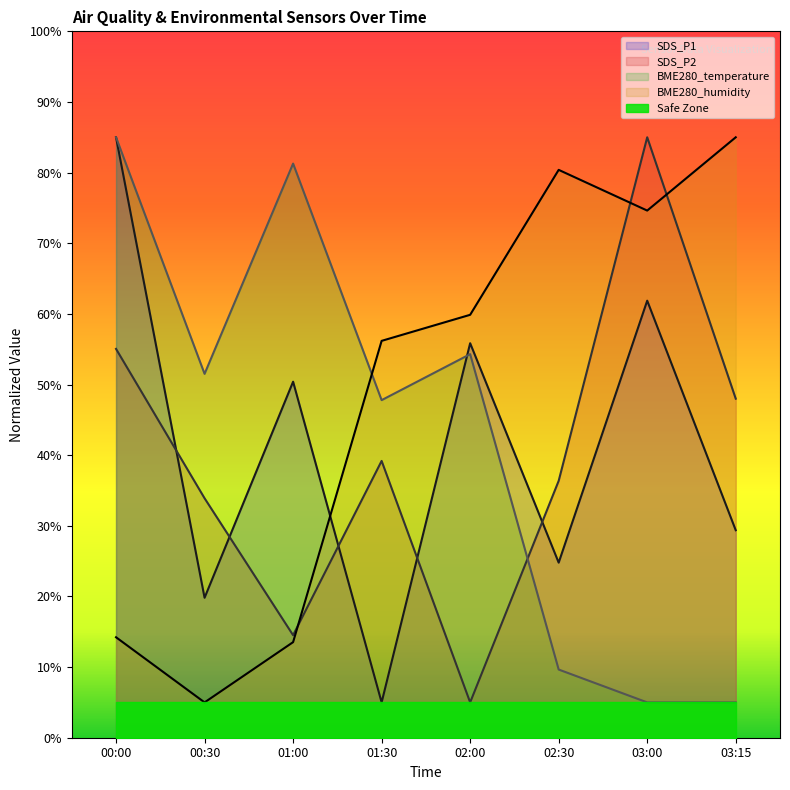

How many intersections are there between SDS_P2 and SDS_P1?

5